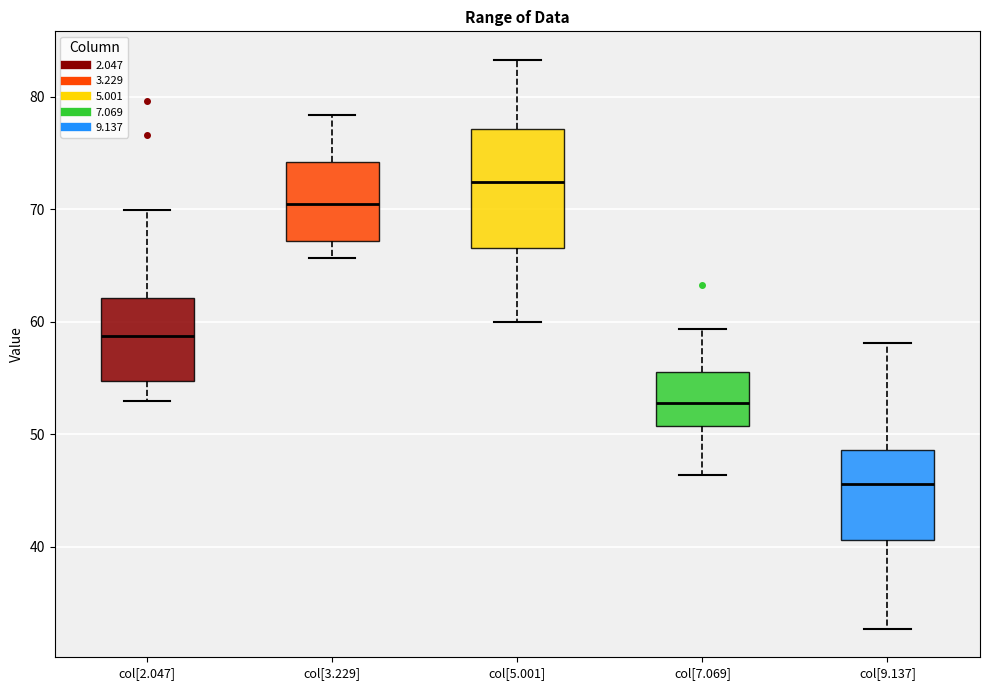

Reading left to right, read every box against the y-axis: the position of its median line, the range the box covers, and the ends of its whiskers. The values are not printed on the chart, so give them approximately, as read against the axis.

col[2.047]: median 59, box 55 to 62, whiskers 53 to 70
col[3.229]: median 70, box 67 to 74, whiskers 66 to 78
col[5.001]: median 72, box 67 to 77, whiskers 60 to 83
col[7.069]: median 53, box 51 to 56, whiskers 46 to 59
col[9.137]: median 46, box 41 to 49, whiskers 33 to 58